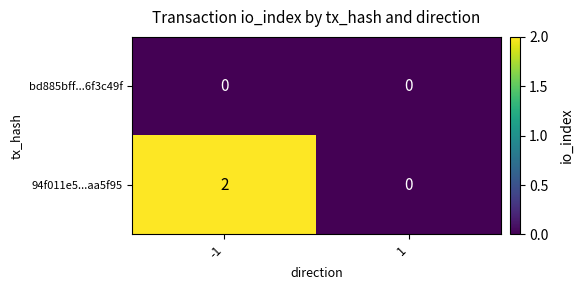

How many data points does each series have?

2